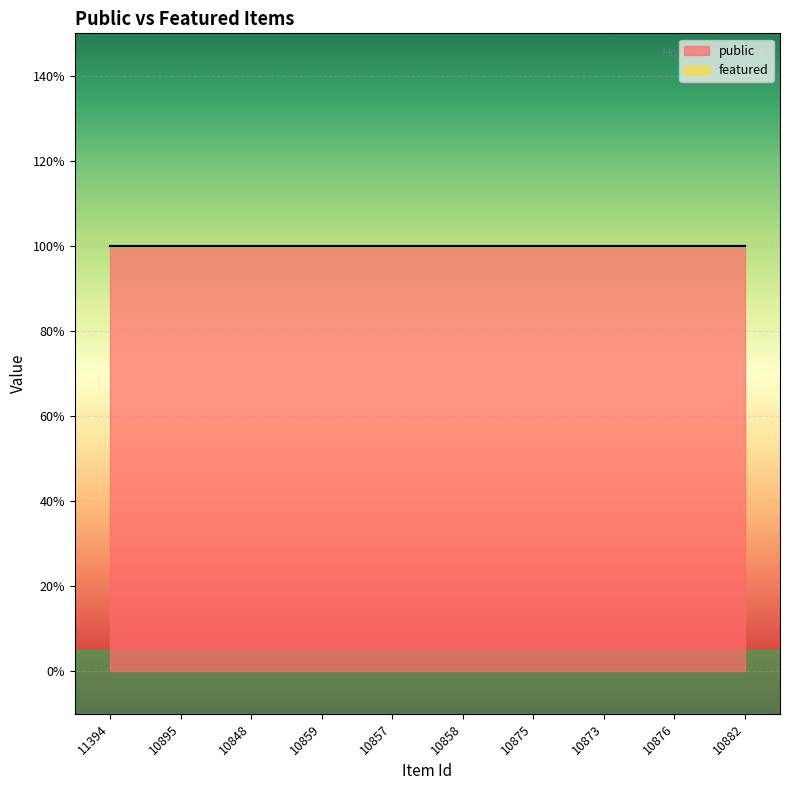

Reading right to left, what are all the values shown in this chart?

public: 10882=1	10876=1	10873=1	10875=1	10858=1	10857=1	10859=1	10848=1	10895=1	11394=1
featured: 10882=0	10876=0	10873=0	10875=0	10858=0	10857=0	10859=0	10848=0	10895=0	11394=0